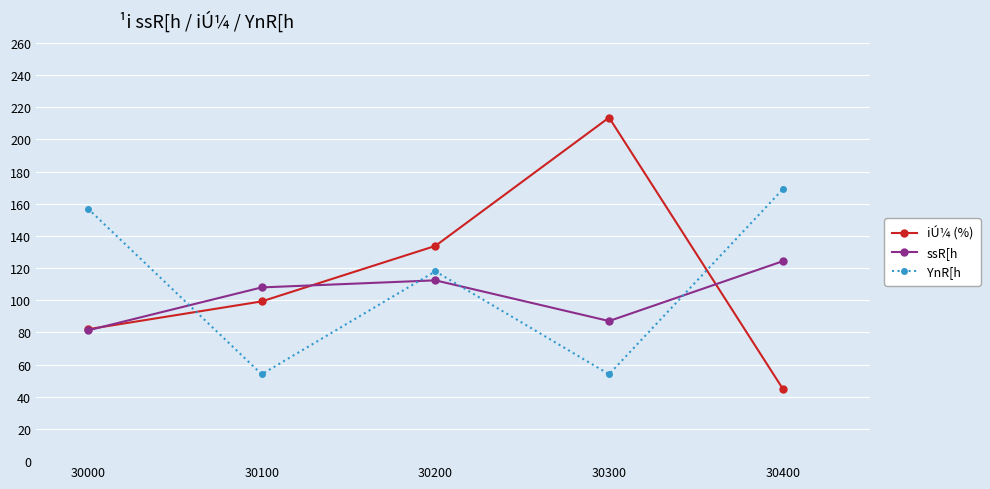

How many data points in ssR[h are less than 108?

2